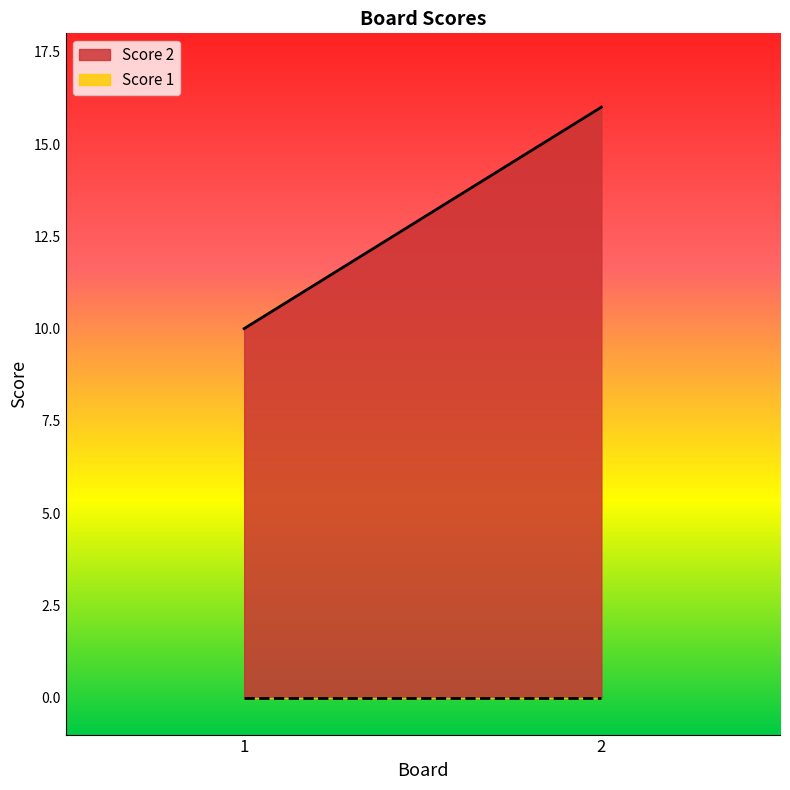

What value does the Score 2 series have at 1?

10